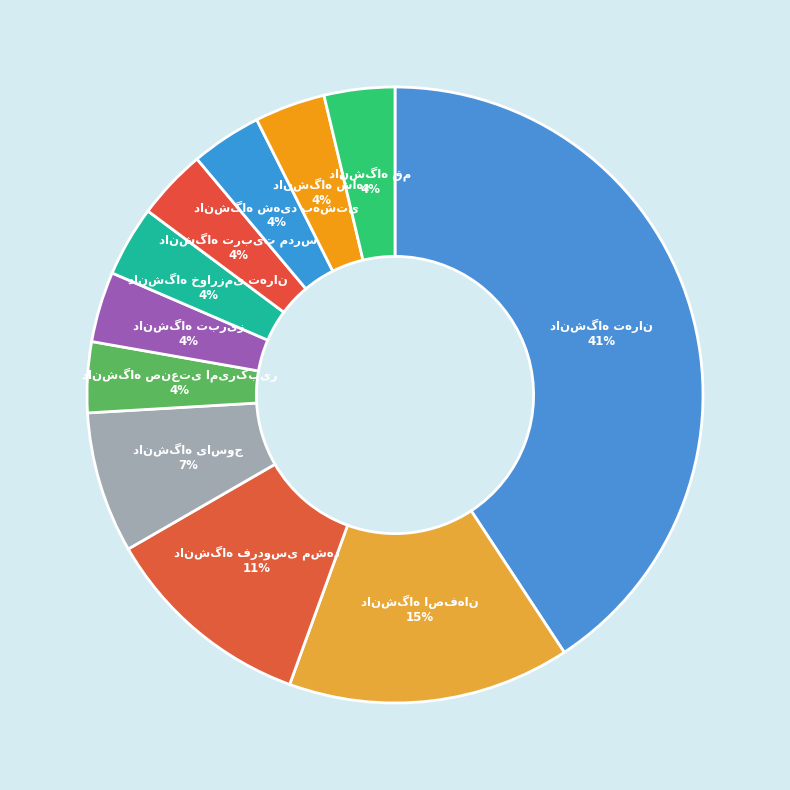

Is there a majority slice in this chart?

No